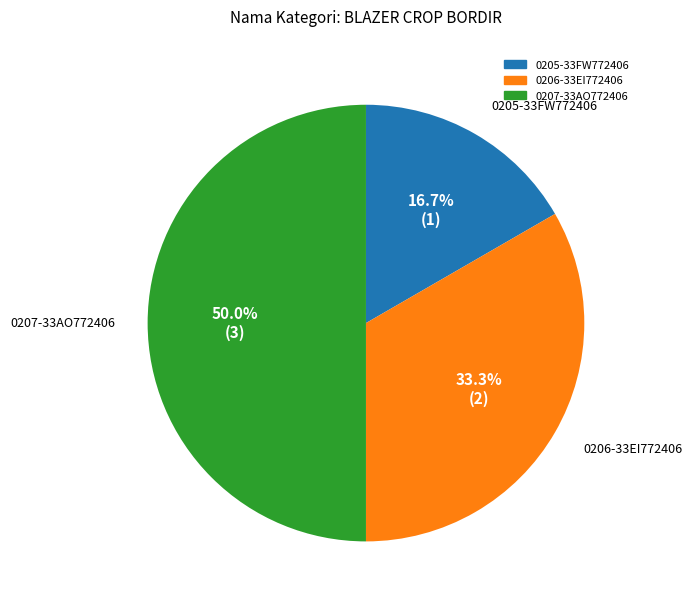

True or false: 0205-33FW772406 accounts for 17% of the total.

True